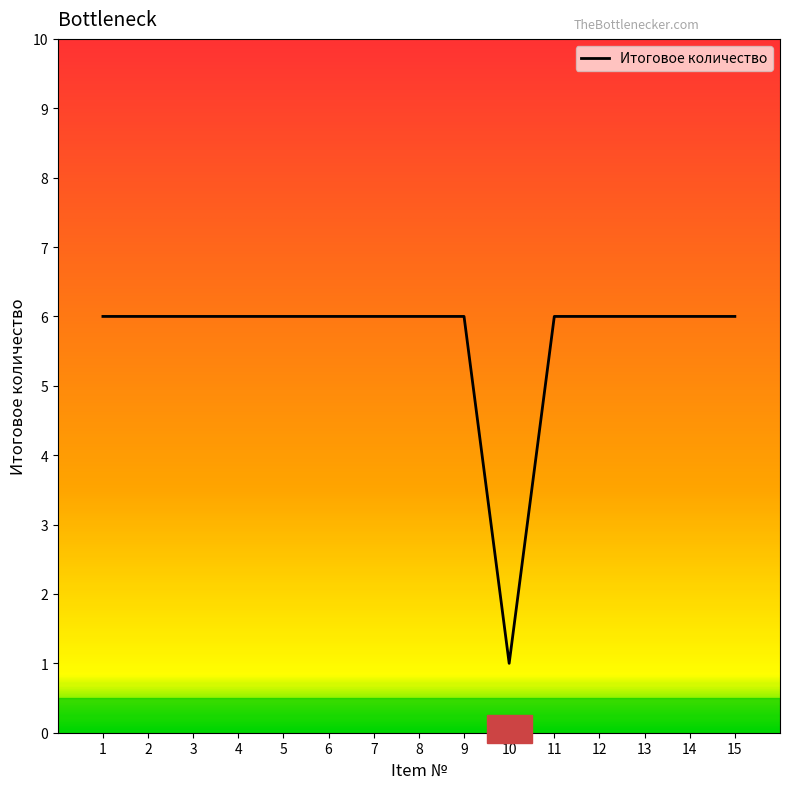

At which category does the chart reach its minimum across all series?

10